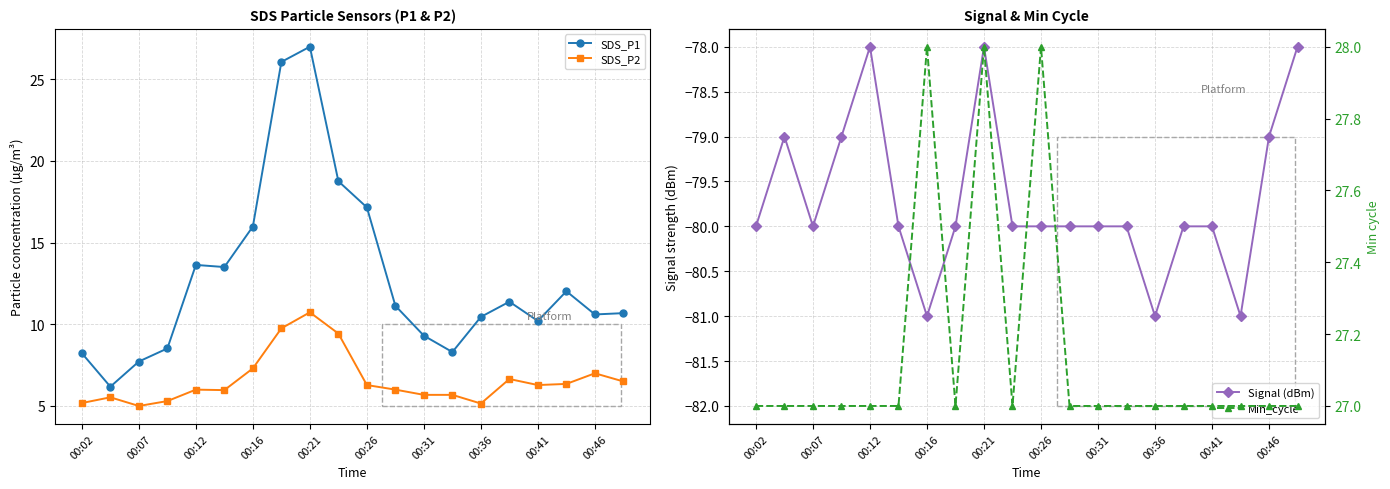

What is the lowest value of the SDS_P2 series?

5.0